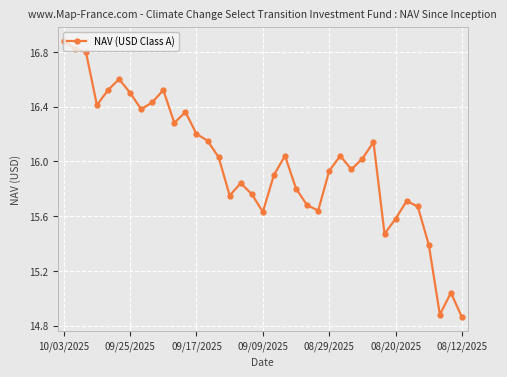

What is the difference between the second highest and minimum values?

2.0